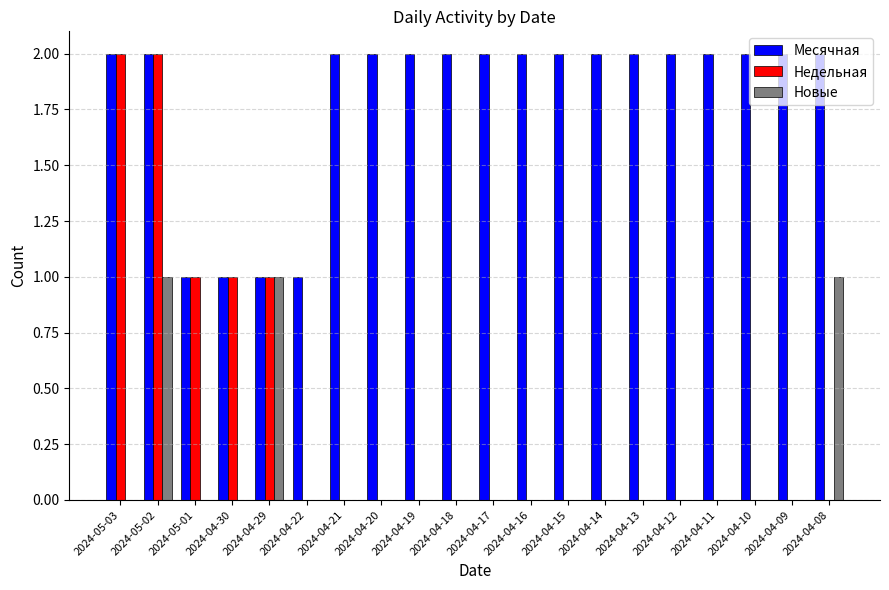

The value of Новые at 2024-04-30 is 0. True or false?

True